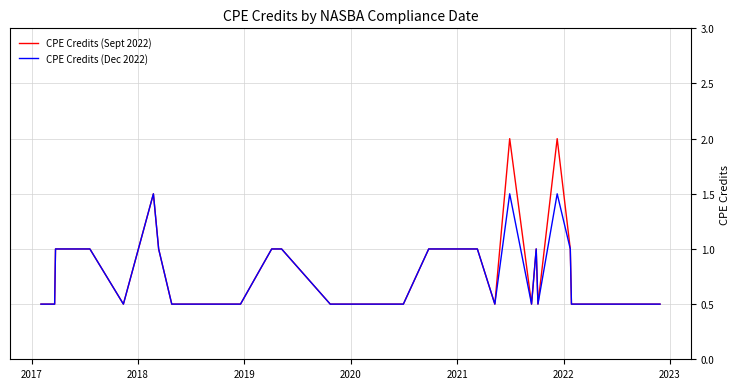

What is the difference between the maximum and minimum values in the CPE Credits (Dec 2022) series?

1.0